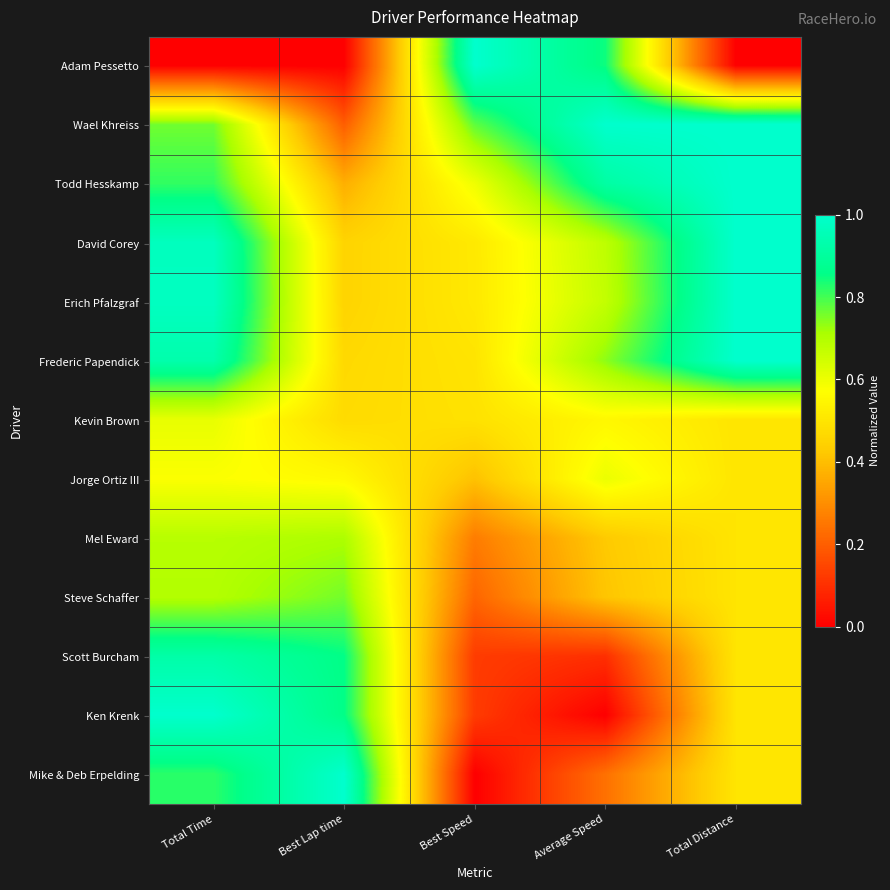

Which series has the widest spread of values?

Adam Pessetto